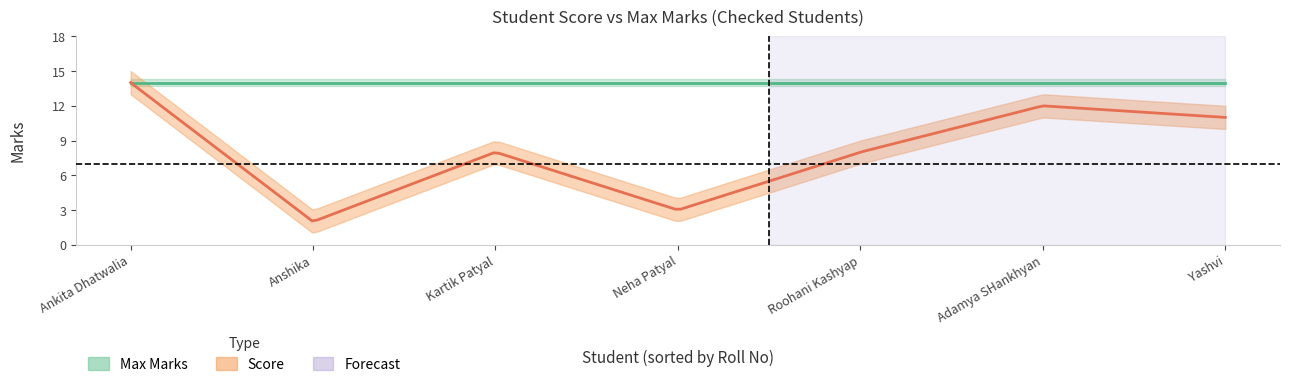

True or false: max has a value of 14 at max.

True